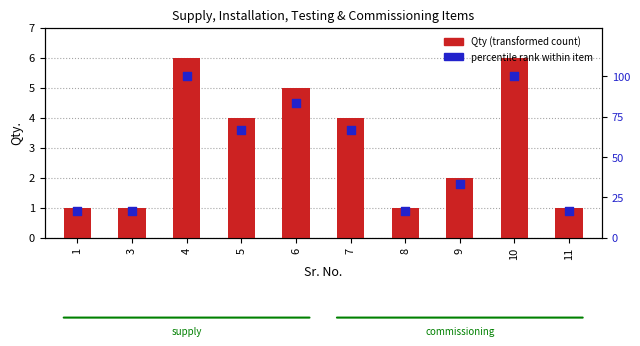

Which series contains the lowest Y value?

Qty (transformed count)